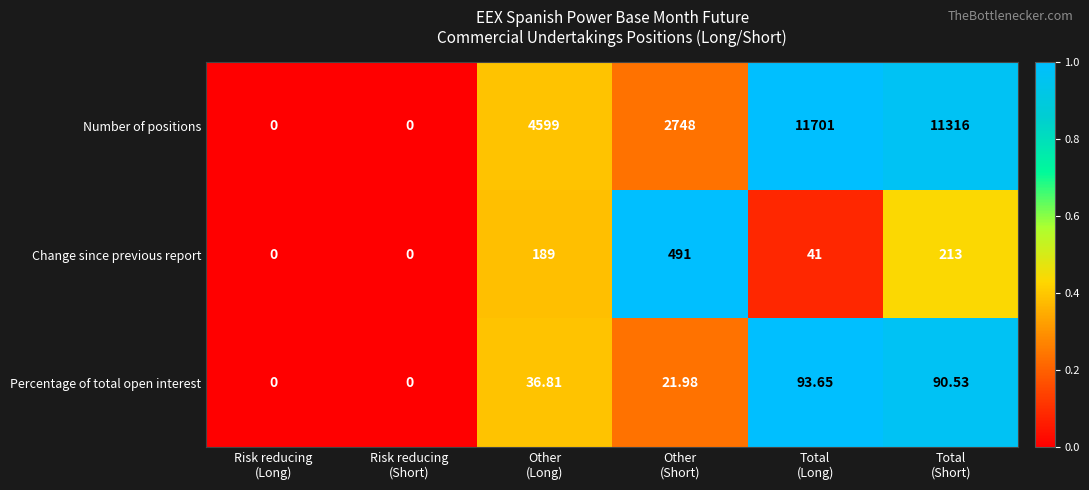

Rank the series by their maximum value, from highest to lowest.

Number of positions, Change since previous report, Percentage of total open interest